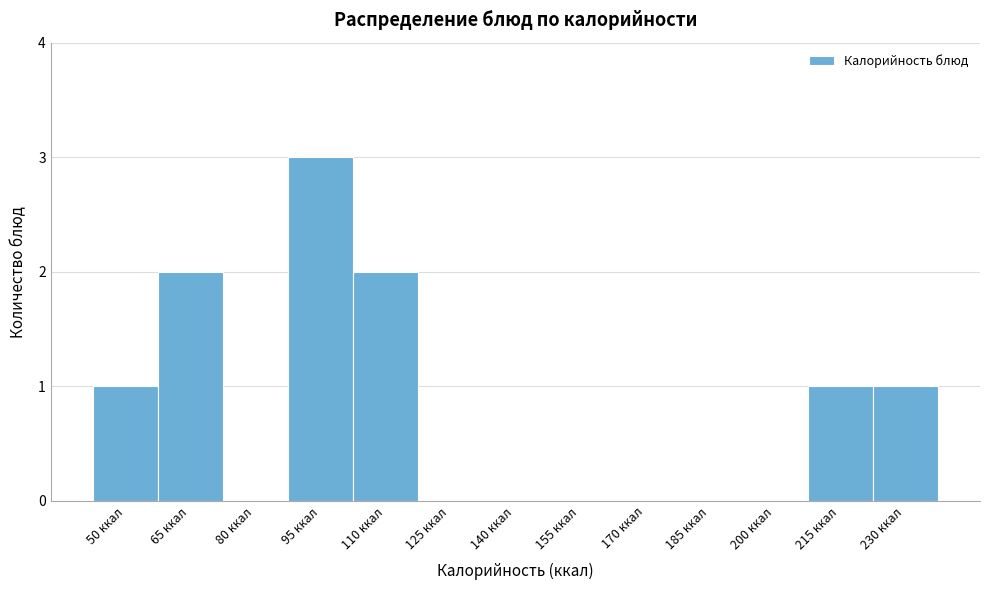

Reading left to right, transcribe all the data shown in this chart.

50 ккал=1	65 ккал=2	80 ккал=0	95 ккал=3	110 ккал=2	125 ккал=0	140 ккал=0	155 ккал=0	170 ккал=0	185 ккал=0	200 ккал=0	215 ккал=1	230 ккал=1